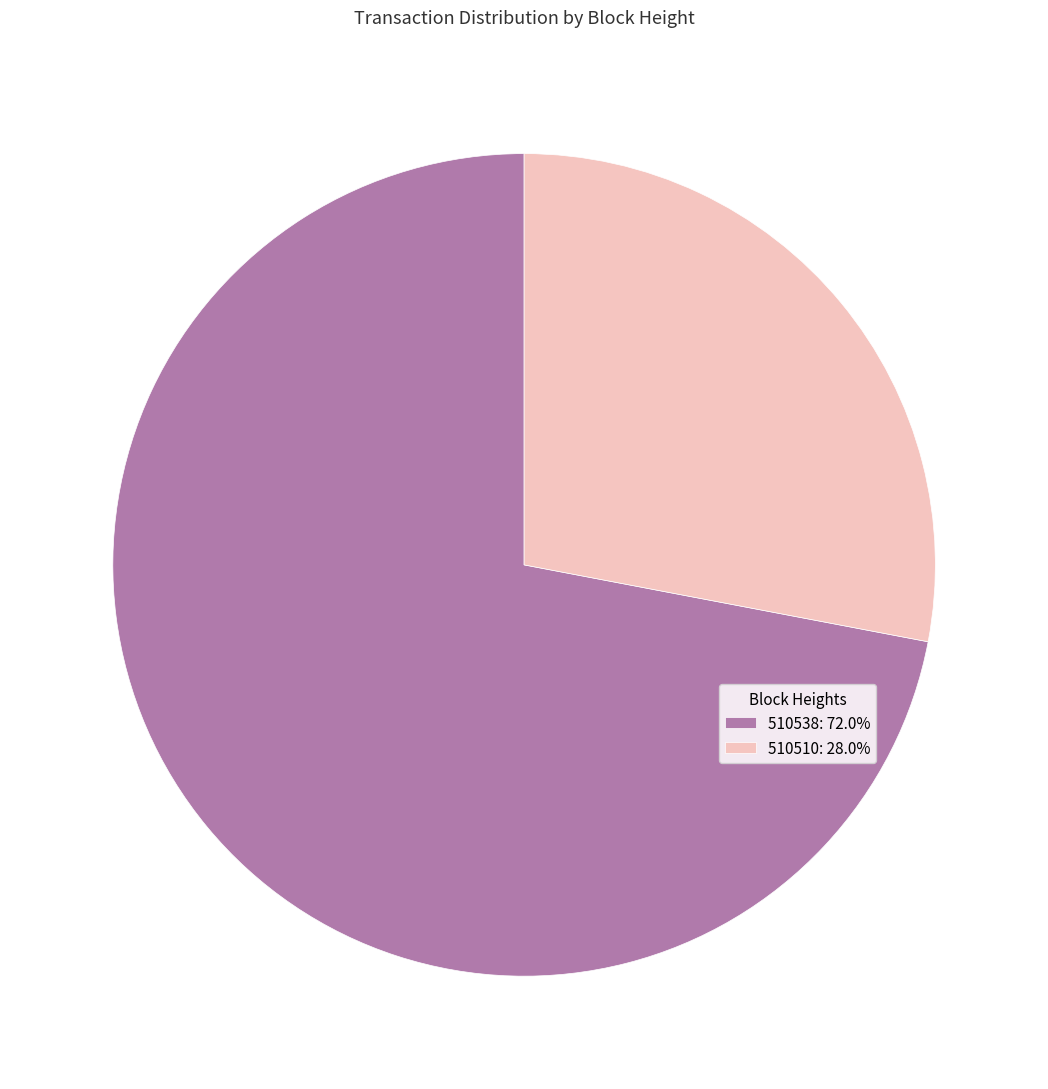

Approximately how many times larger is the value at 510538: 72.0% compared to 510510: 28.0%?

2.6